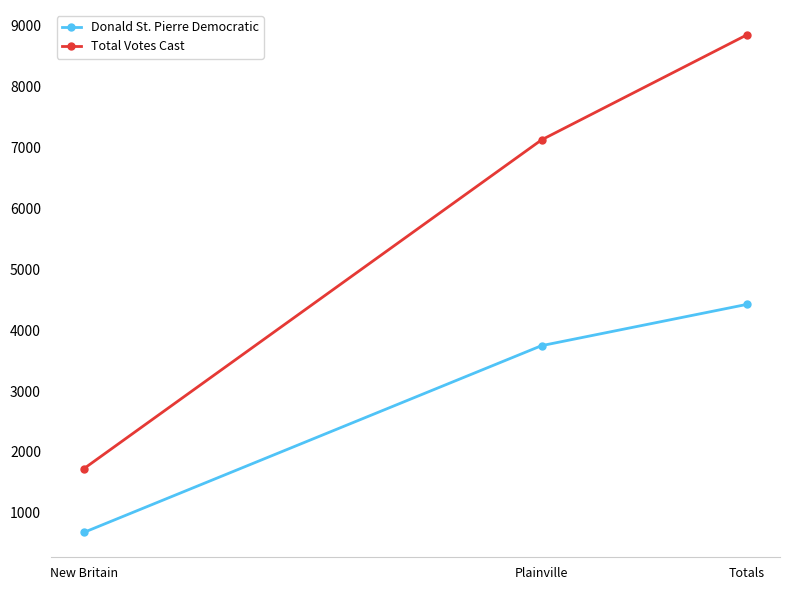

Reading left to right, list all the values displayed in this chart.

Donald St. Pierre Democratic: New Britain=678	Plainville=3746	Totals=4424
Total Votes Cast: New Britain=1725	Plainville=7127	Totals=8852